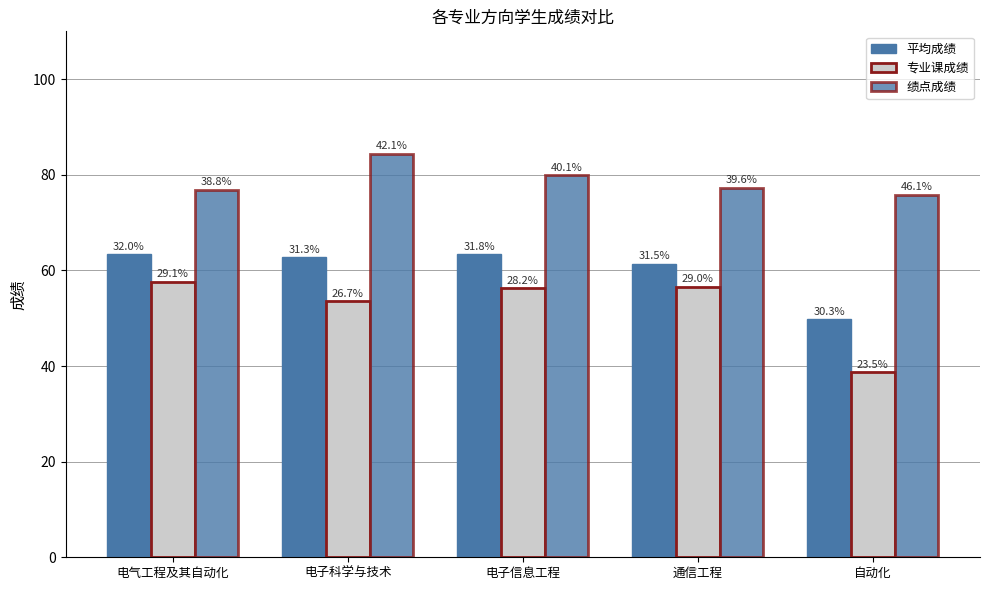

Which series has the largest range (max minus min)?

专业课成绩